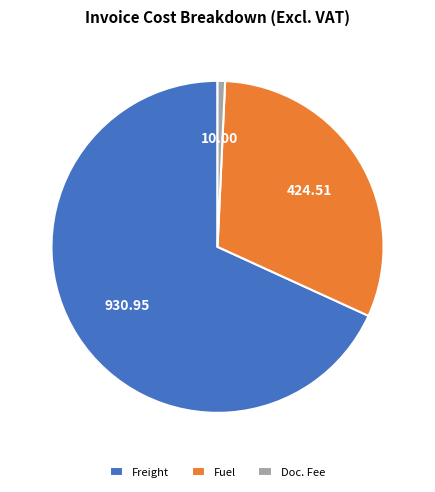

What is the ratio of the value at Fuel to the value at Freight?

0.5